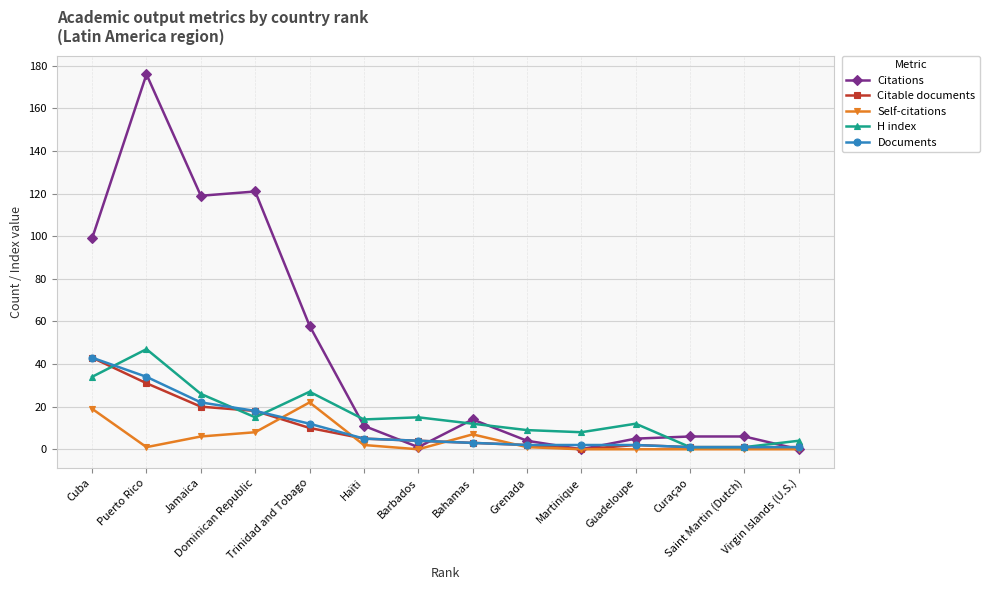

The Self-citations series shows 2 at Haïti. True or false?

True